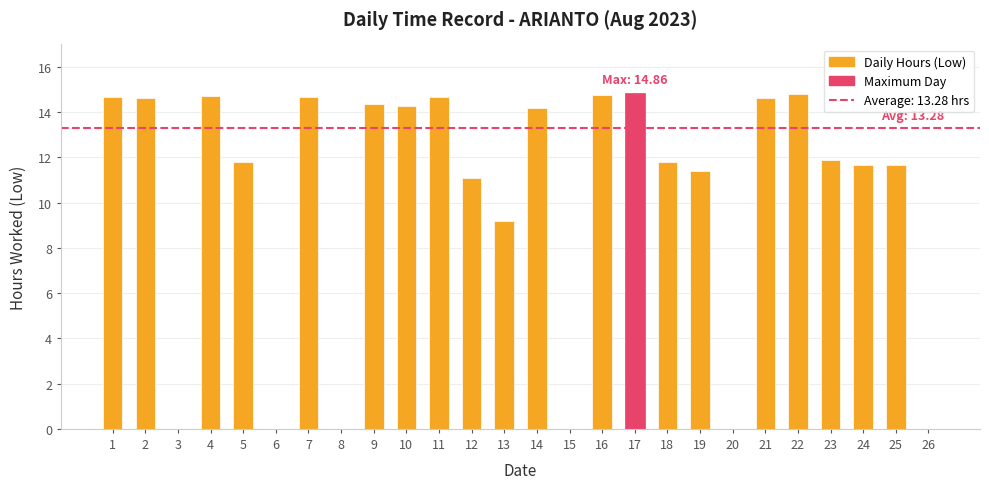

Are the bars horizontal?

No